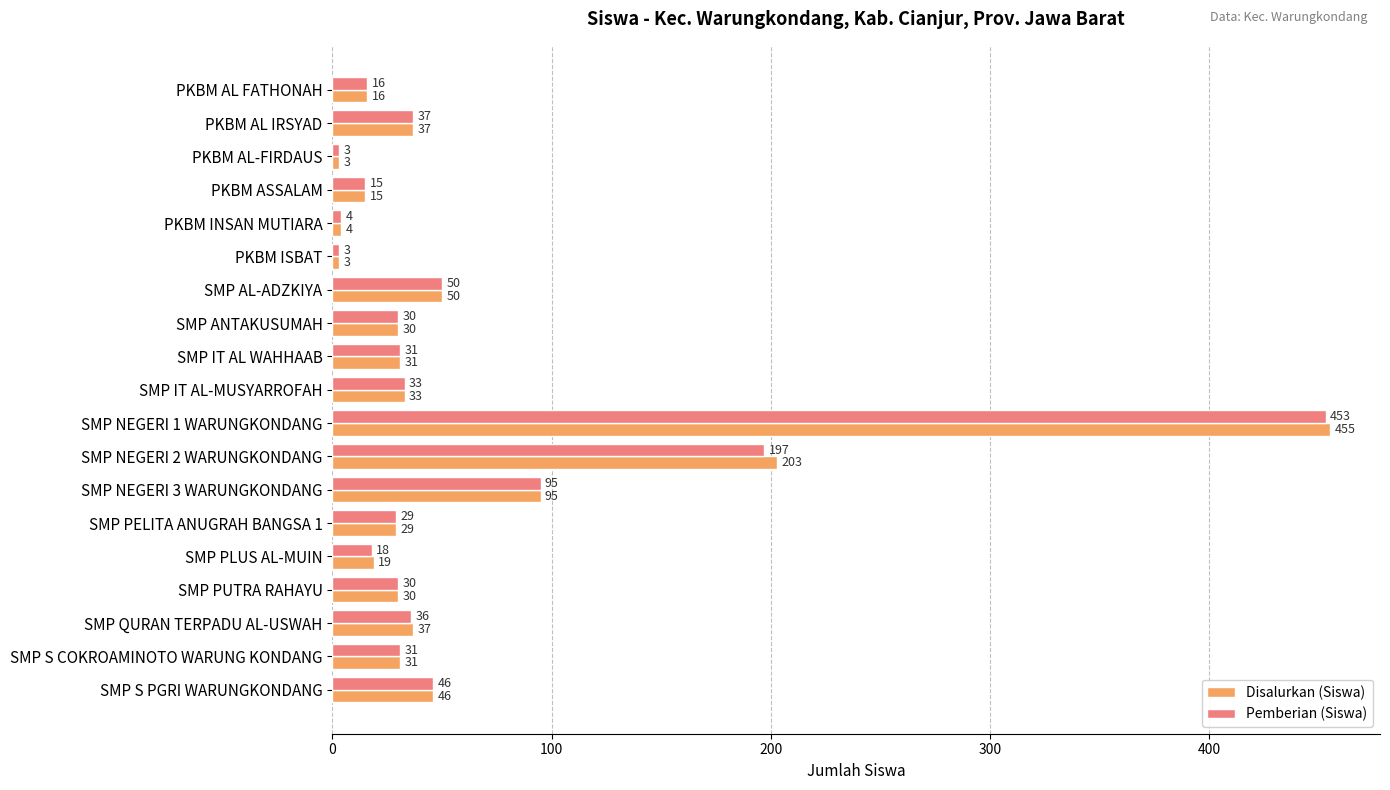

What value does the Disalurkan (Siswa) series have at PKBM AL FATHONAH, to the nearest 5?

15